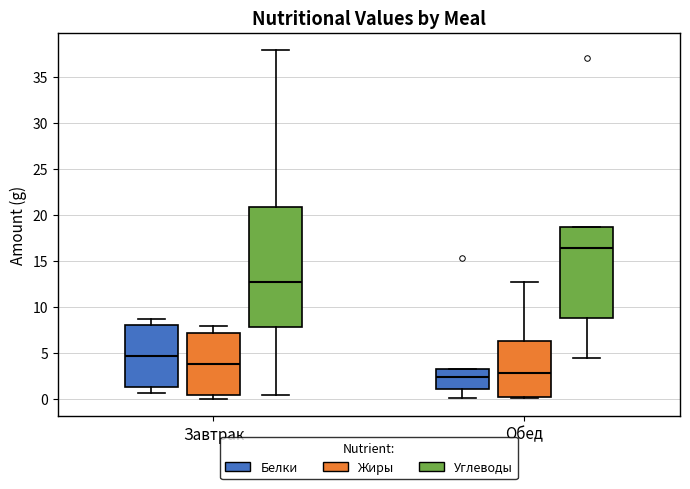

Reading left to right, read every box against the y-axis: the position of its median line, the range the box covers, and the ends of its whiskers. The values are not printed on the chart, so give them approximately, as read against the axis.

Завтрак (Белки): median 4.5, box 1.5 to 8.0, whiskers 0.5 to 8.5
Завтрак (Жиры): median 3.5, box 0.5 to 7.0, whiskers 0.0 to 8.0
Завтрак (Углеводы): median 12.5, box 8.0 to 21.0, whiskers 0.5 to 38.0
Обед (Белки): median 2.5, box 1.0 to 3.0, whiskers 0.0 to 3.0
Обед (Жиры): median 3.0, box 0.0 to 6.5, whiskers 0.0 to 12.5
Обед (Углеводы): median 16.5, box 9.0 to 18.5, whiskers 4.5 to 18.5